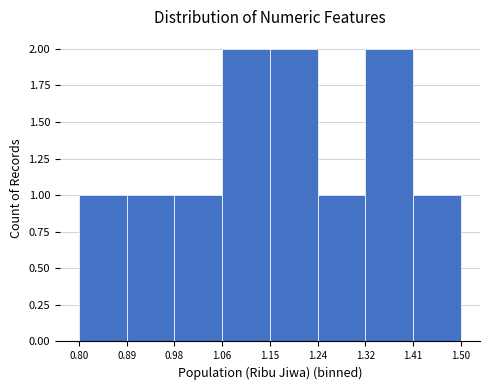

Reading left to right, transcribe this chart: for each bar, give the range it covers on the x-axis and its height. The values are not printed on the chart, so give them approximately, as read against the axis.

0.80 to 0.89: 1
0.89 to 0.98: 1
0.98 to 1.06: 1
1.06 to 1.15: 2
1.15 to 1.24: 2
1.24 to 1.32: 1
1.32 to 1.41: 2
1.41 to 1.50: 1